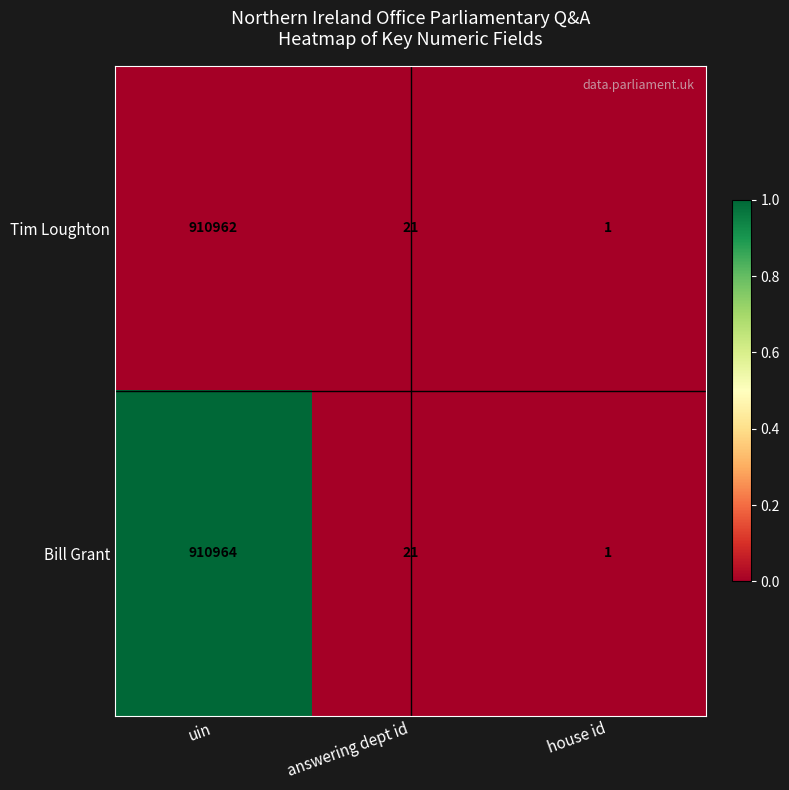

Which series has the widest spread of values?

Bill Grant